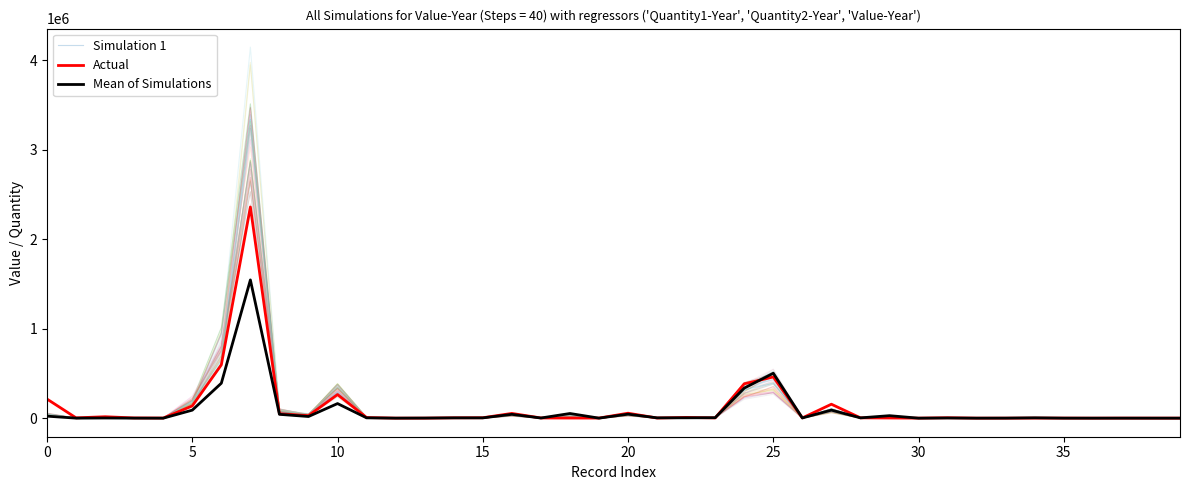

How many positive values does the Mean of Simulations series have?

39